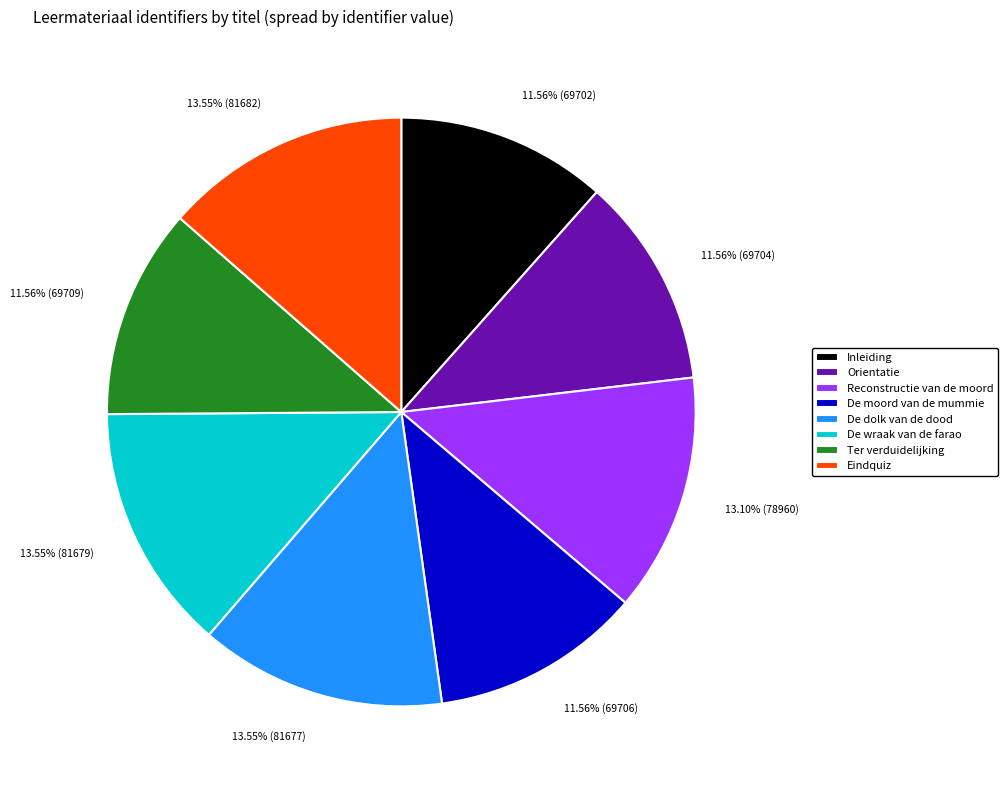

Does any single category account for the majority?

No